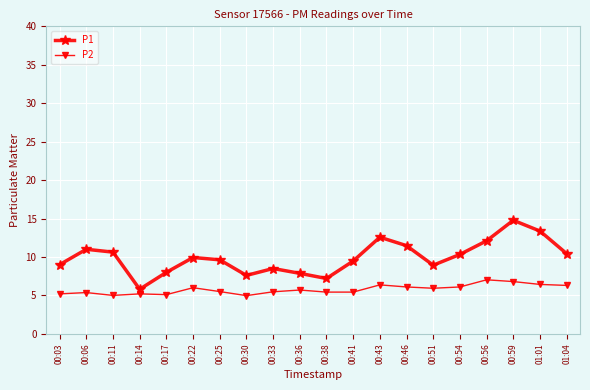

True or false: P1 and P2 cross at least once.

False